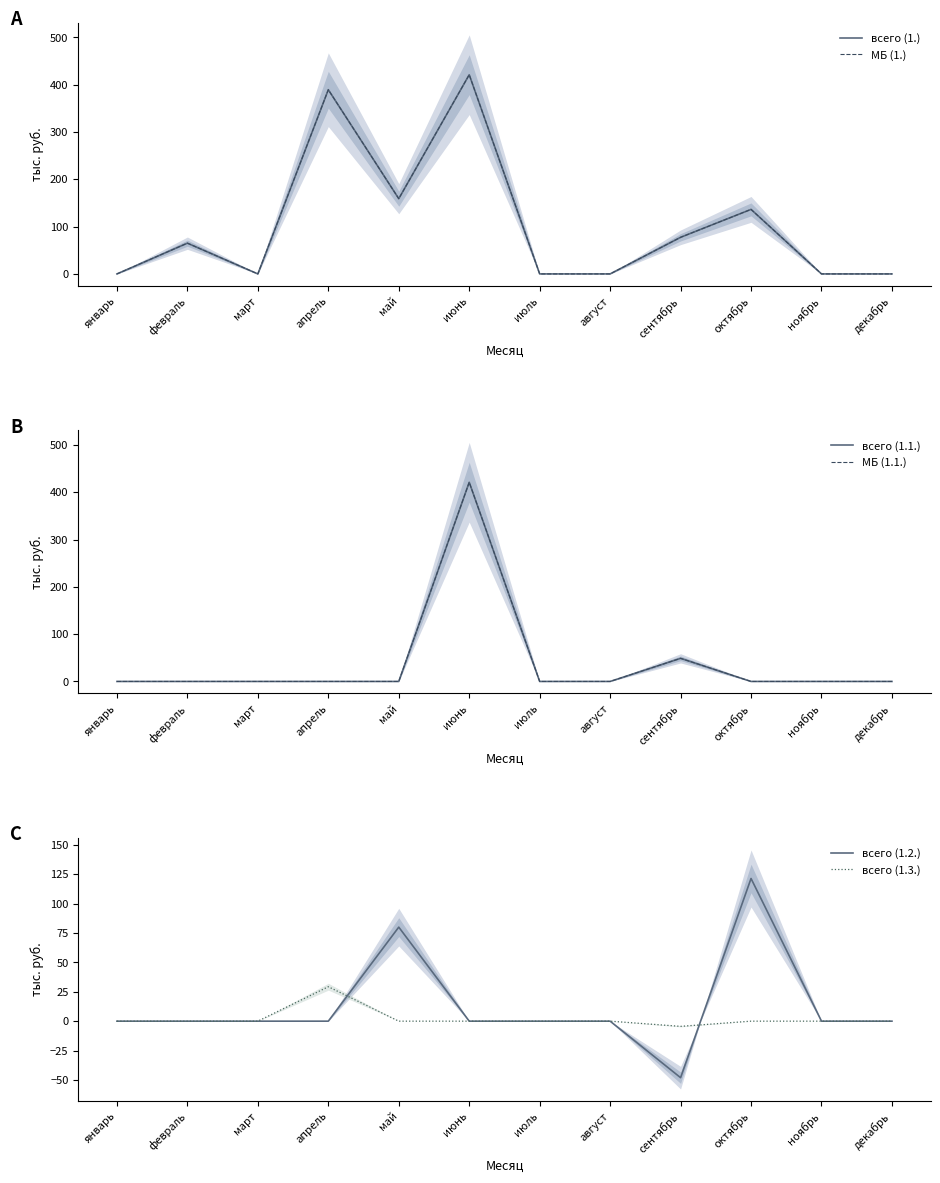

True or false: всего (1.1.) has a value of 152.9 at июнь.

False